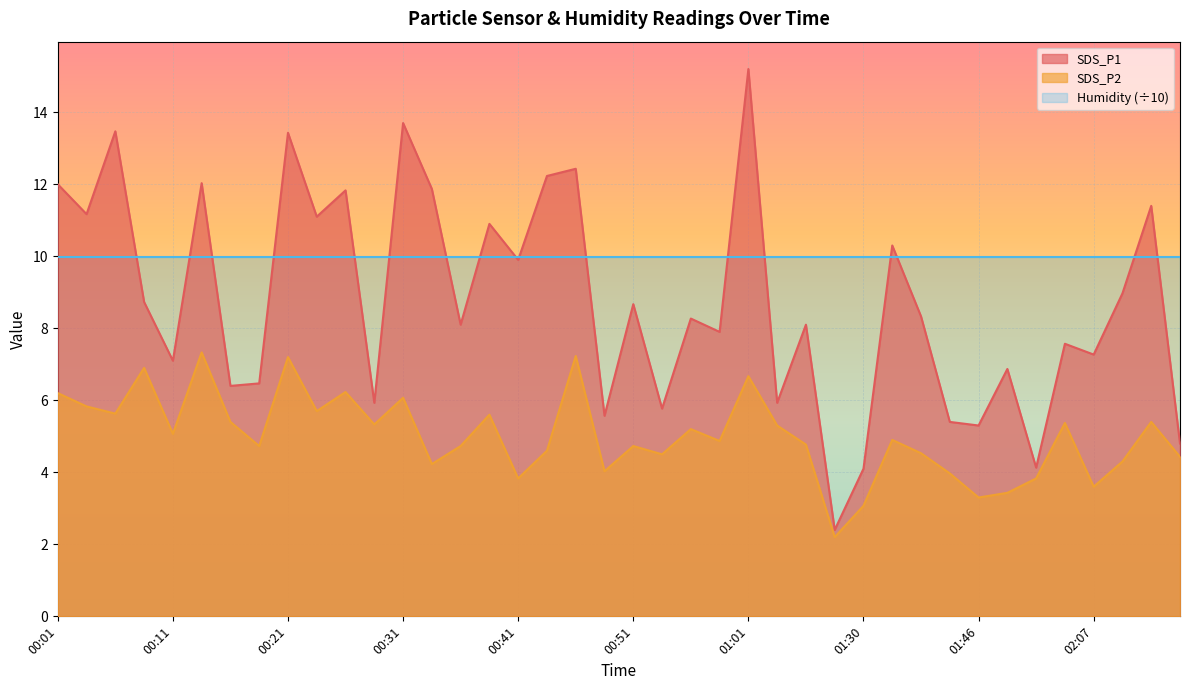

The value of SDS_P2 at 00:06 is 5.6. True or false?

True